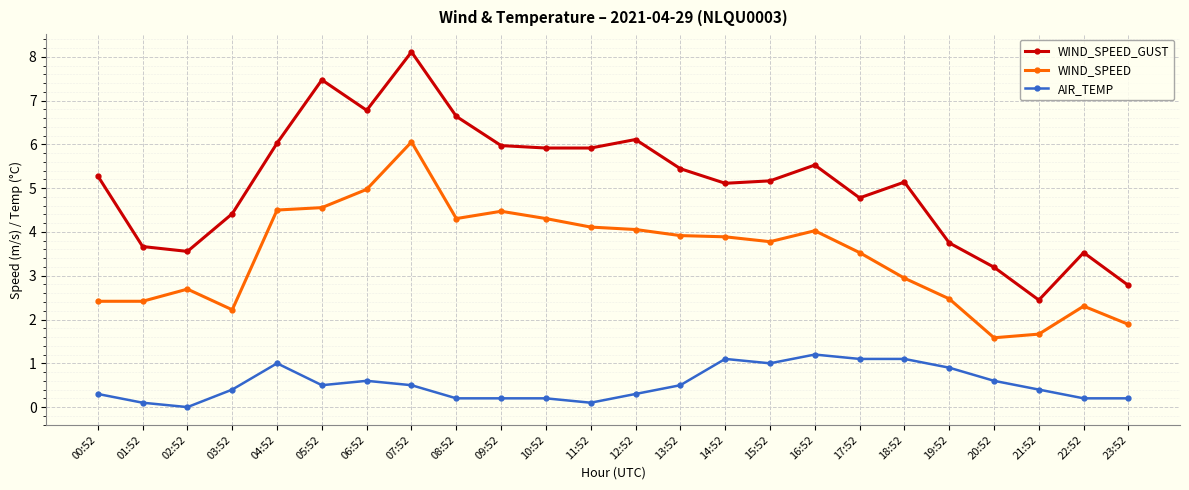

What is the difference between the WIND_SPEED_GUST values at 00:52 and 14:52?

0.2